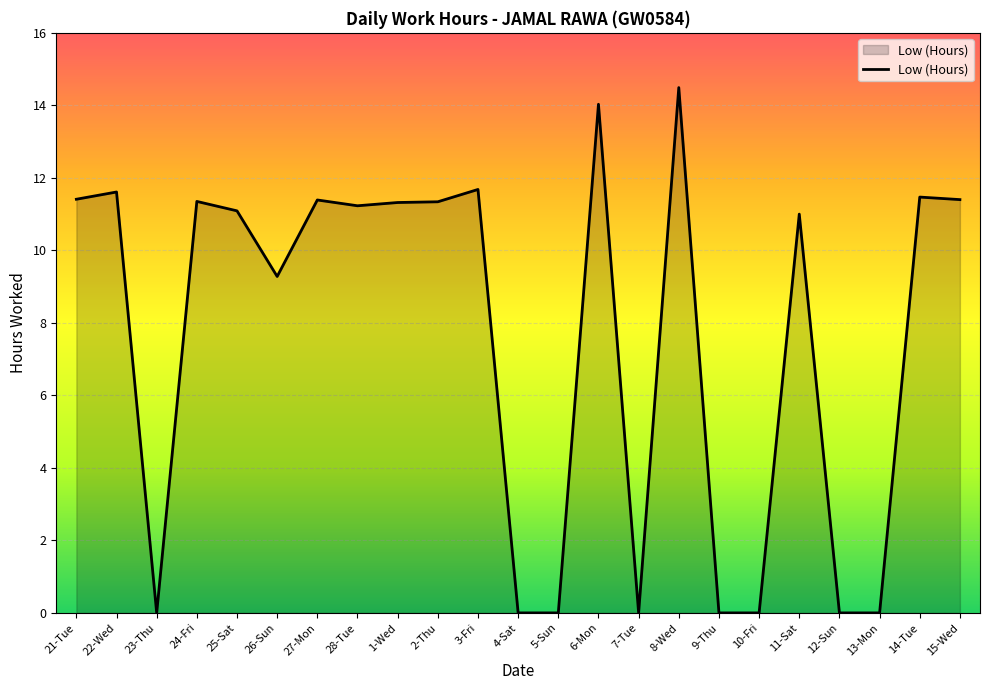

At which label is the value closest to 7?

26-Sun